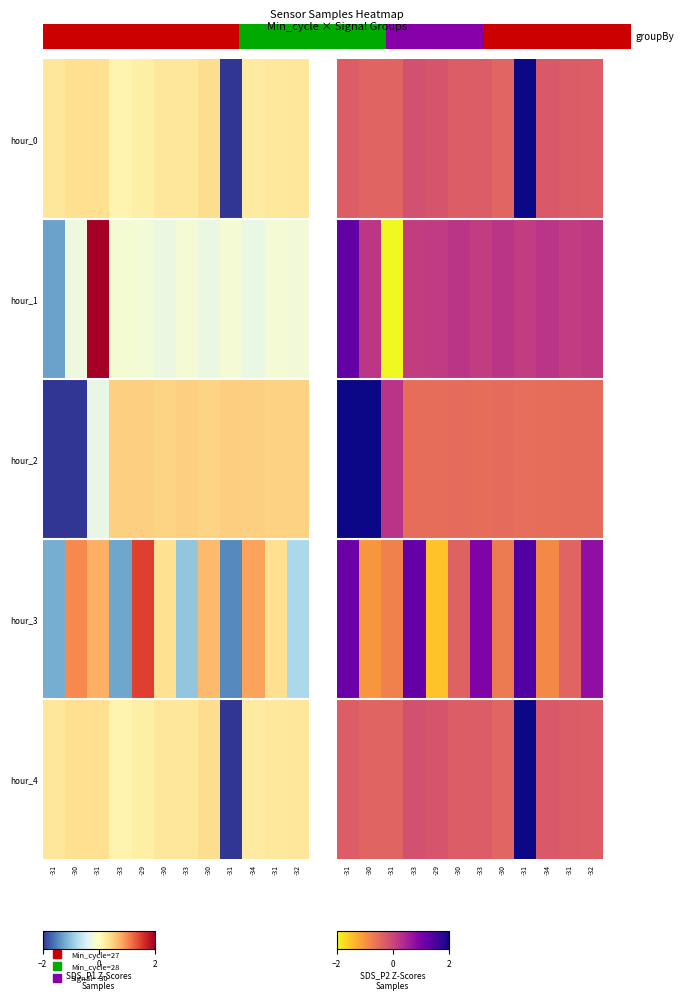

At -33, list the series in order from smallest to largest.

hour_2, hour_0, hour_4, hour_1, hour_3